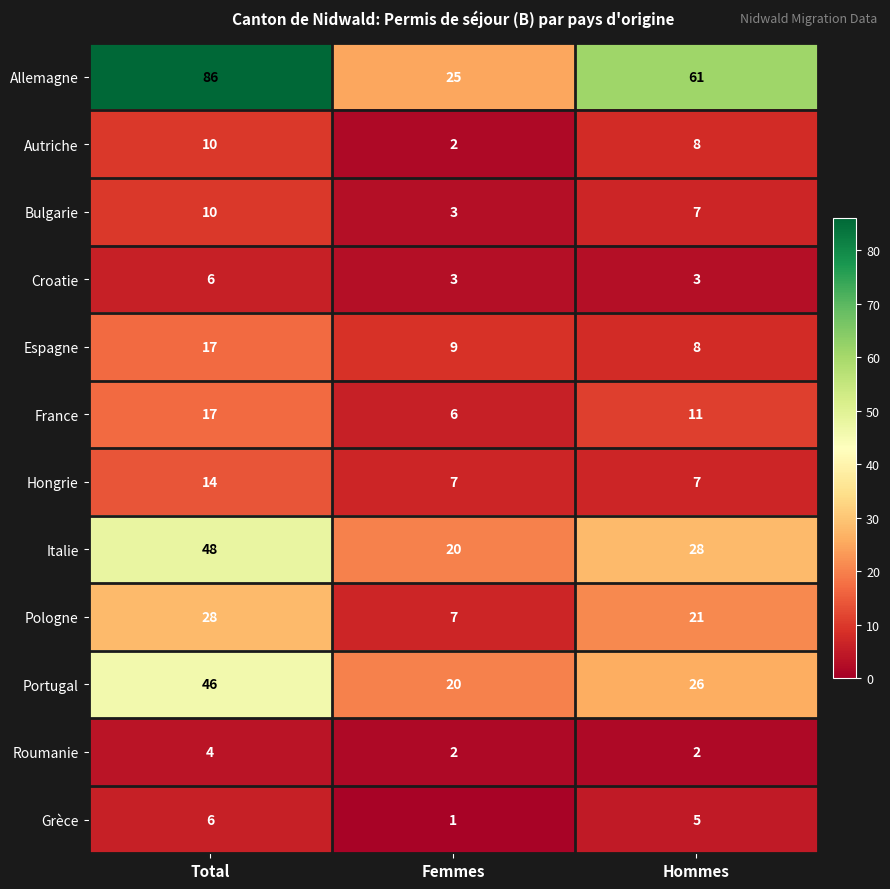

Which series has the widest spread of values?

Allemagne